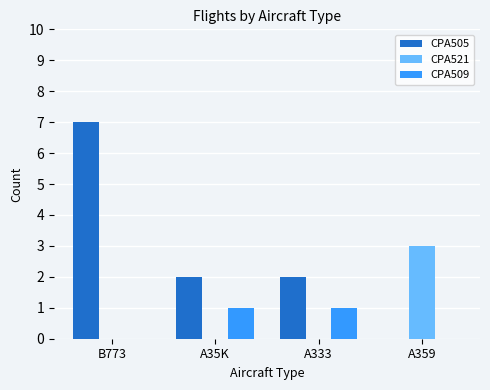

Which series has the largest total across all categories?

CPA505